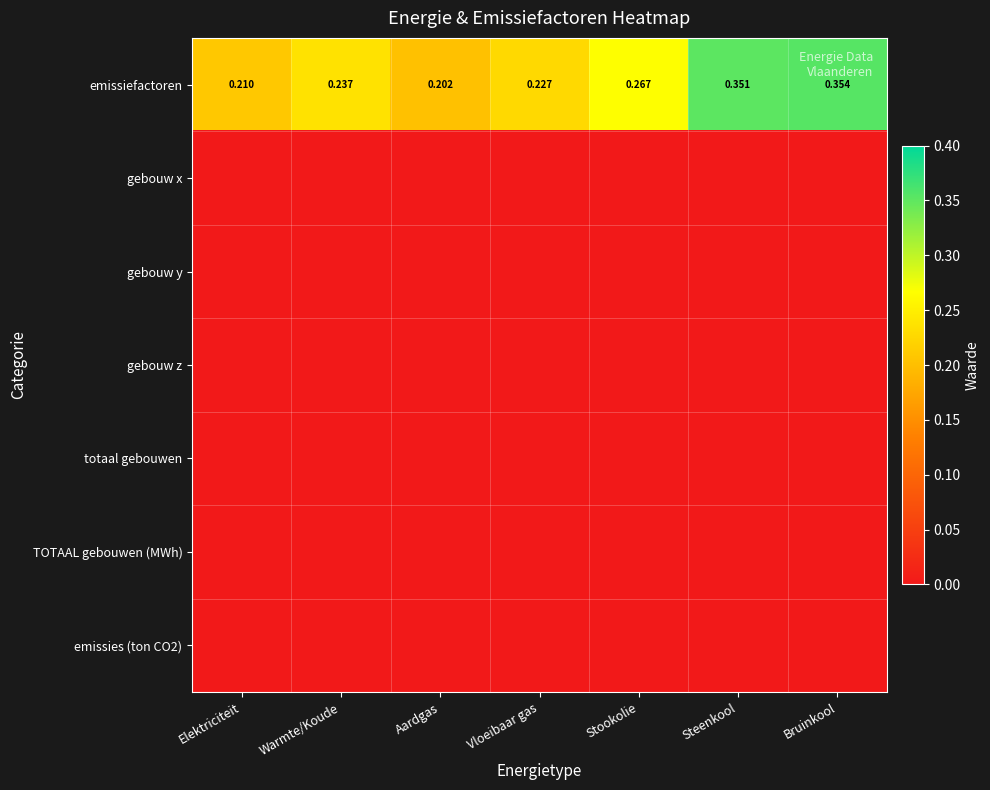

Which series has the largest range (max minus min)?

emissiefactoren